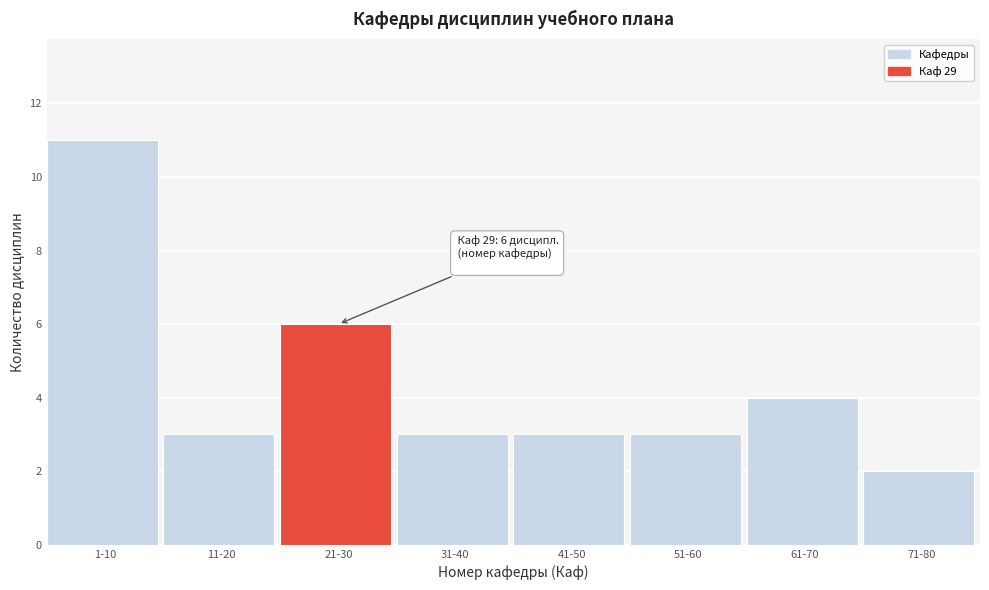

Reading left to right, transcribe all the data shown in this chart.

11	3	6	3	3	3	4	2